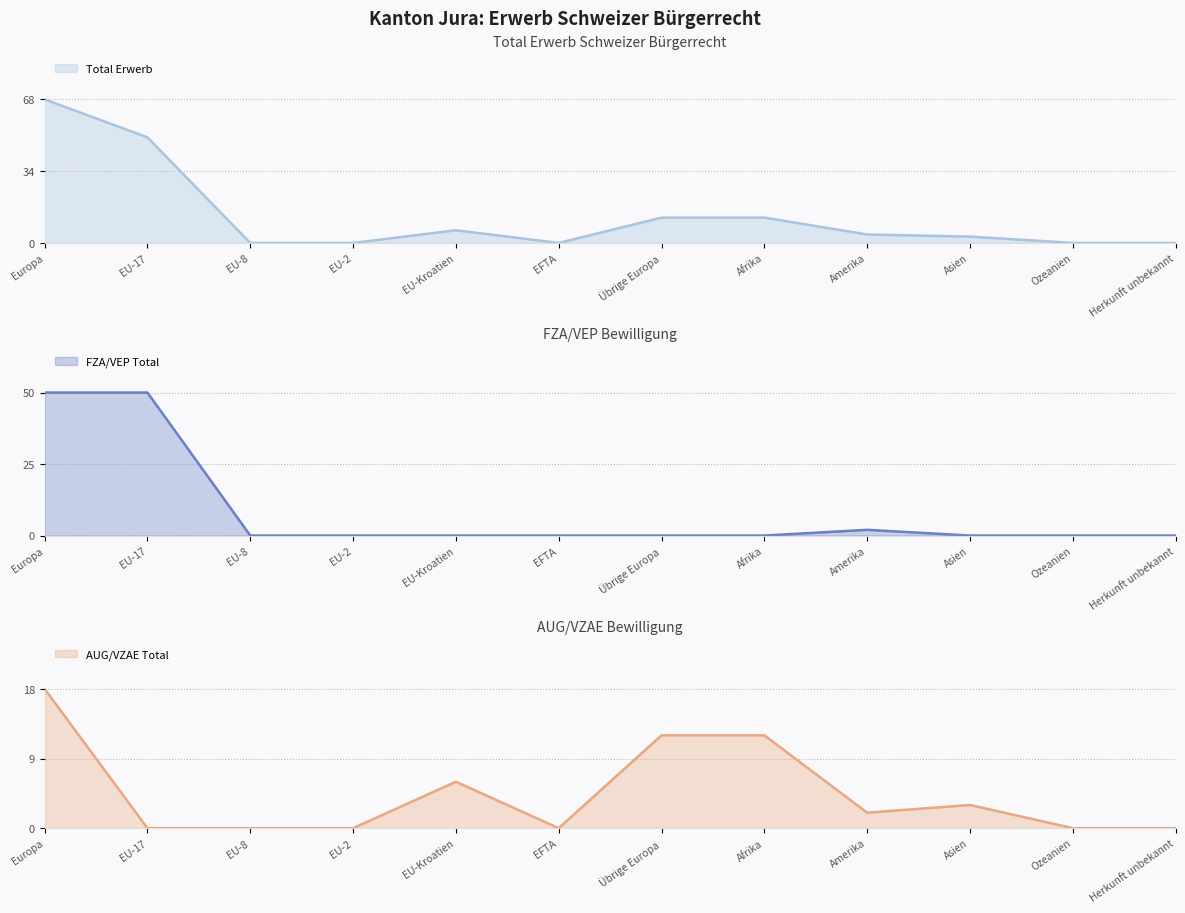

Which category has the lowest value in the AUG/VZAE Total series?

EU-17